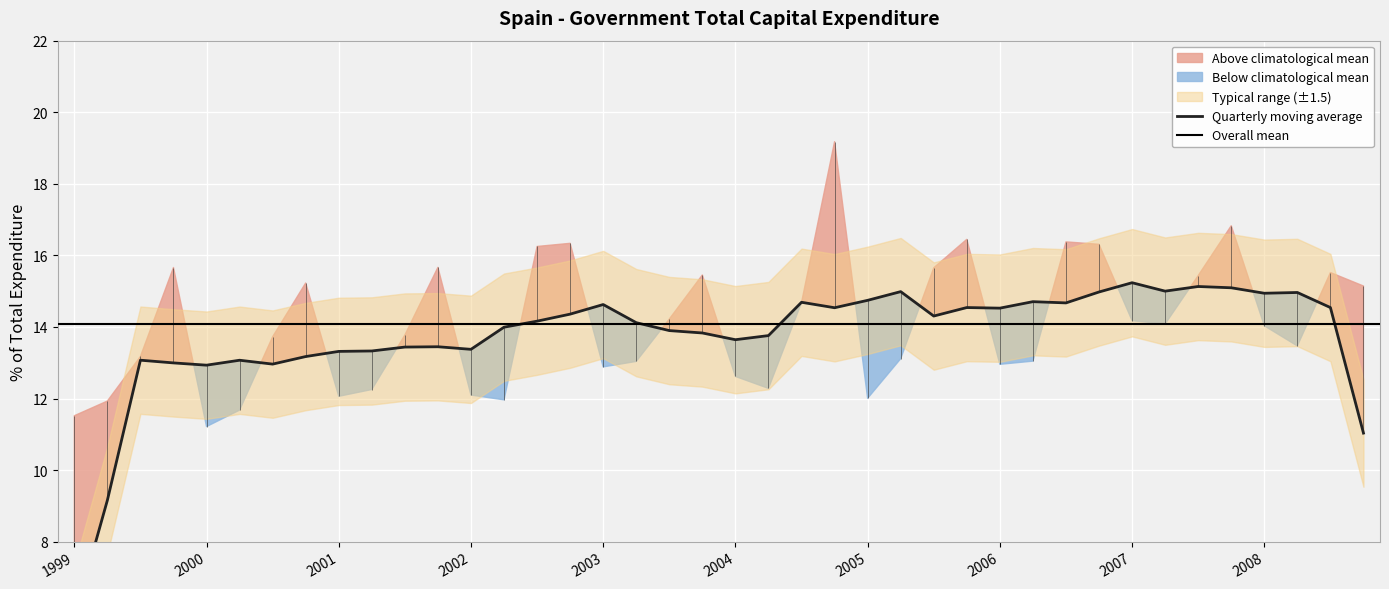

Reading left to right, transcribe all the data shown in this chart.

11.5	11.9	13.2	15.7	11.2	11.7	13.7	15.2	12.1	12.3	13.8	15.7	12.1	12.0	16.2	16.3	12.9	13.0	14.2	15.5	12.6	12.3	14.7	19.2	12.0	13.1	15.7	16.4	13.0	13.0	16.4	16.3	14.2	14.1	15.4	16.8	14.0	13.5	15.5	15.1